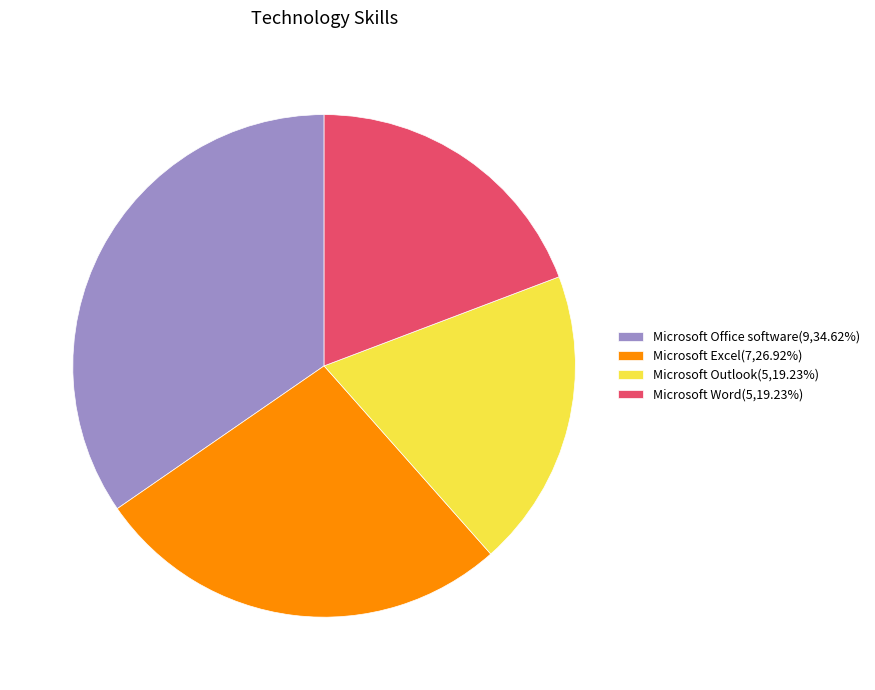

Does Microsoft Word represent more than half of the total?

No